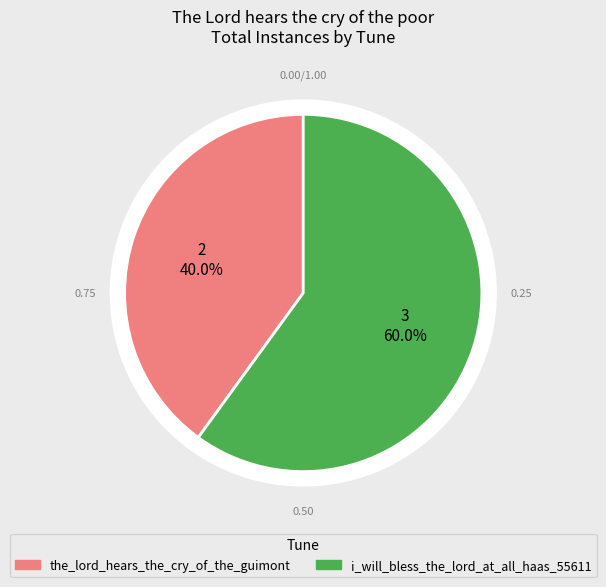

How many slices are in this pie chart?

2